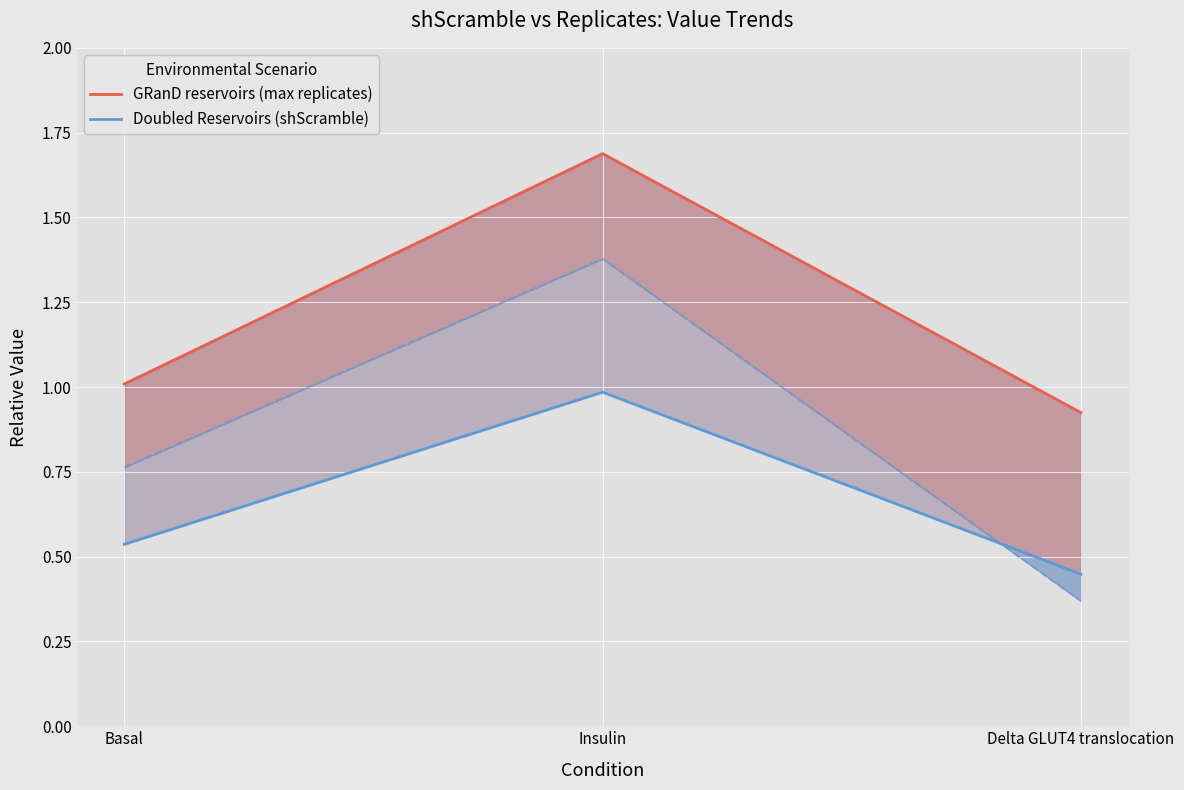

What is the value of the GRanD reservoirs (max replicates) point at the 2nd from the left?

1.7